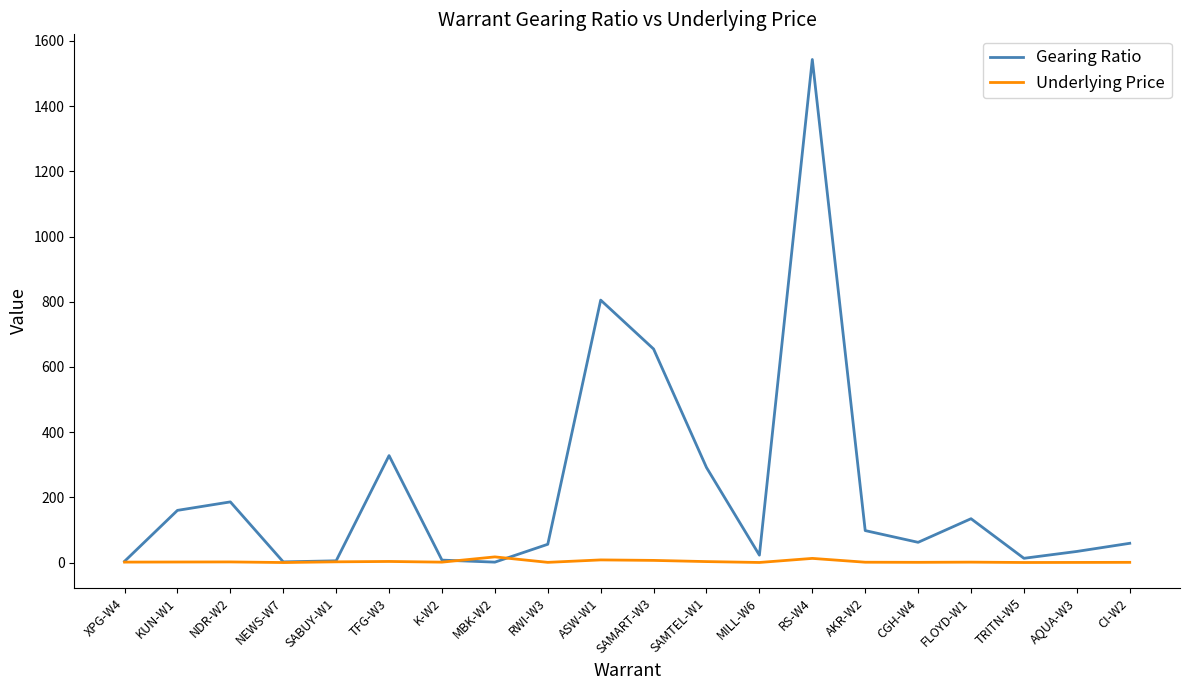

At which category is the sum across all series the highest?

RS-W4